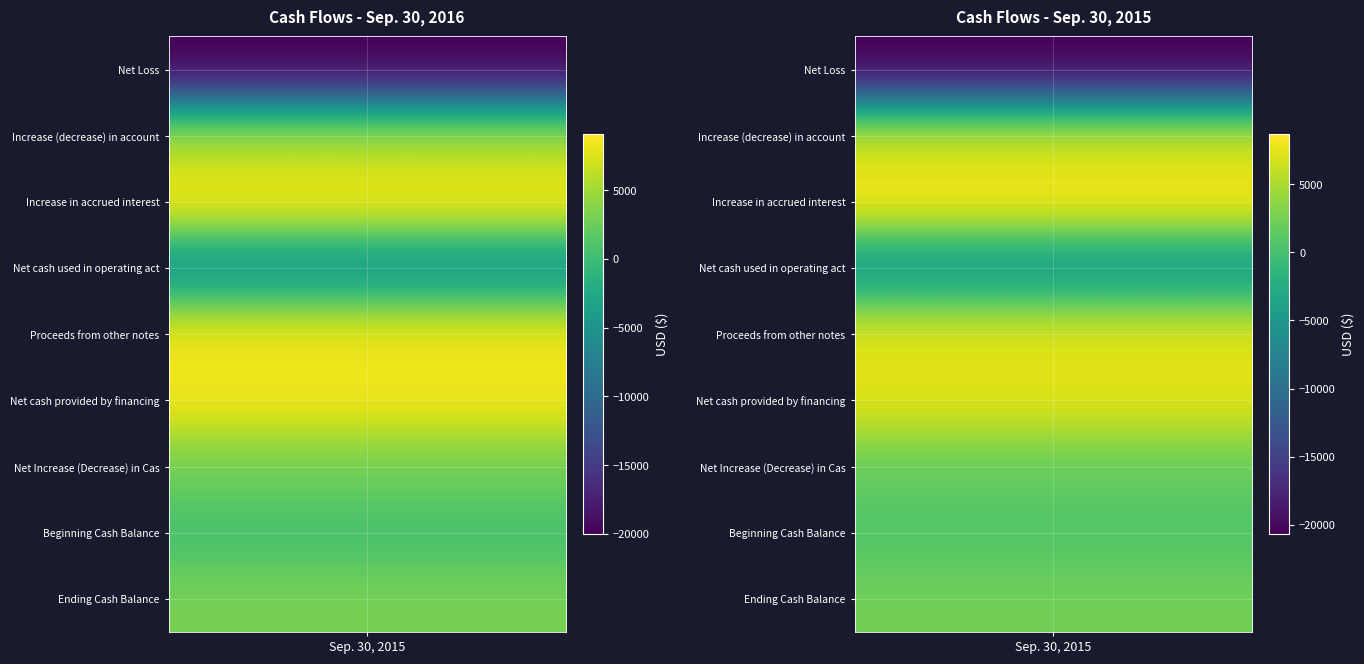

What is the total value across all series at Sep. 30, 2015?

8292